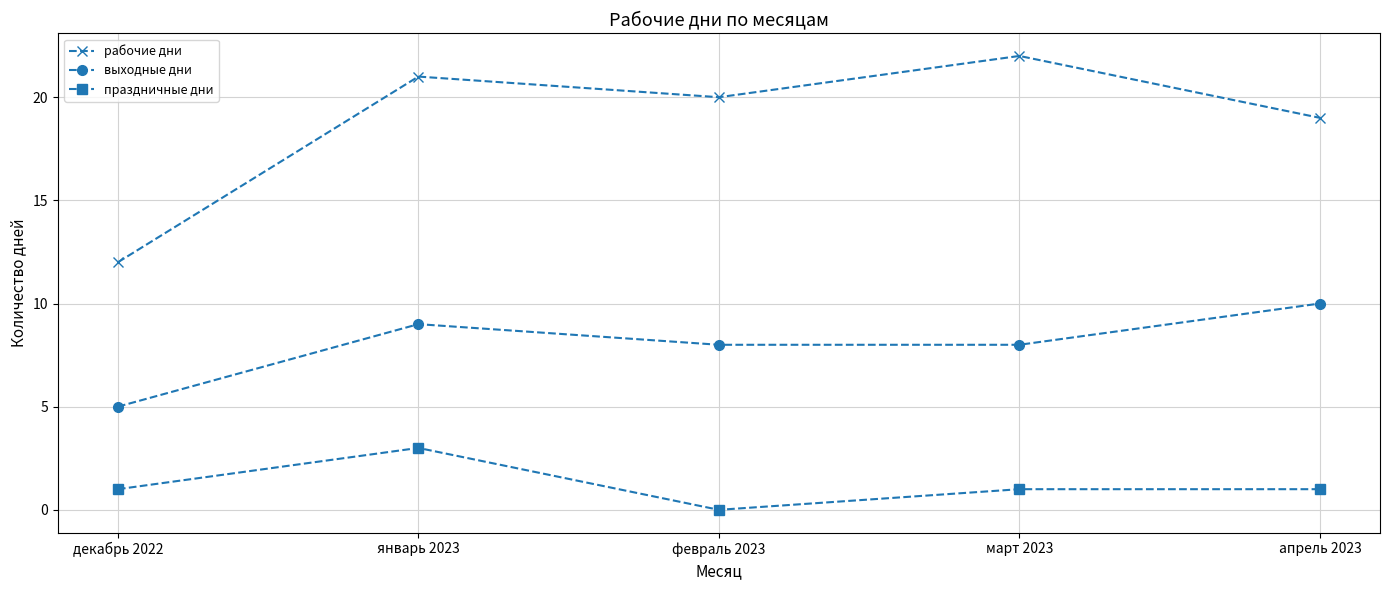

Rank the series at декабрь 2022 from highest to lowest value.

рабочие дни, выходные дни, праздничные дни